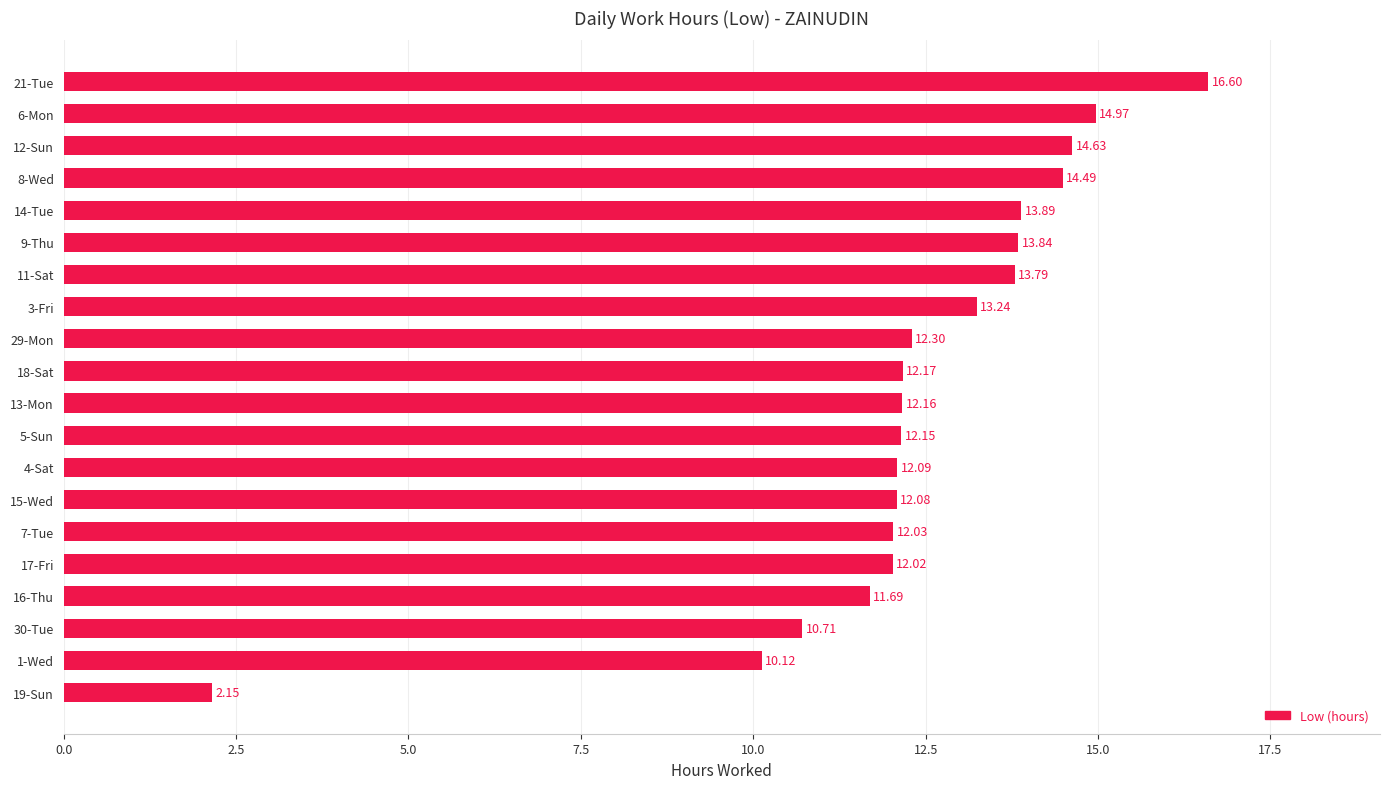

What is the sum of the values at 4-Sat and 29-Mon?

24.4